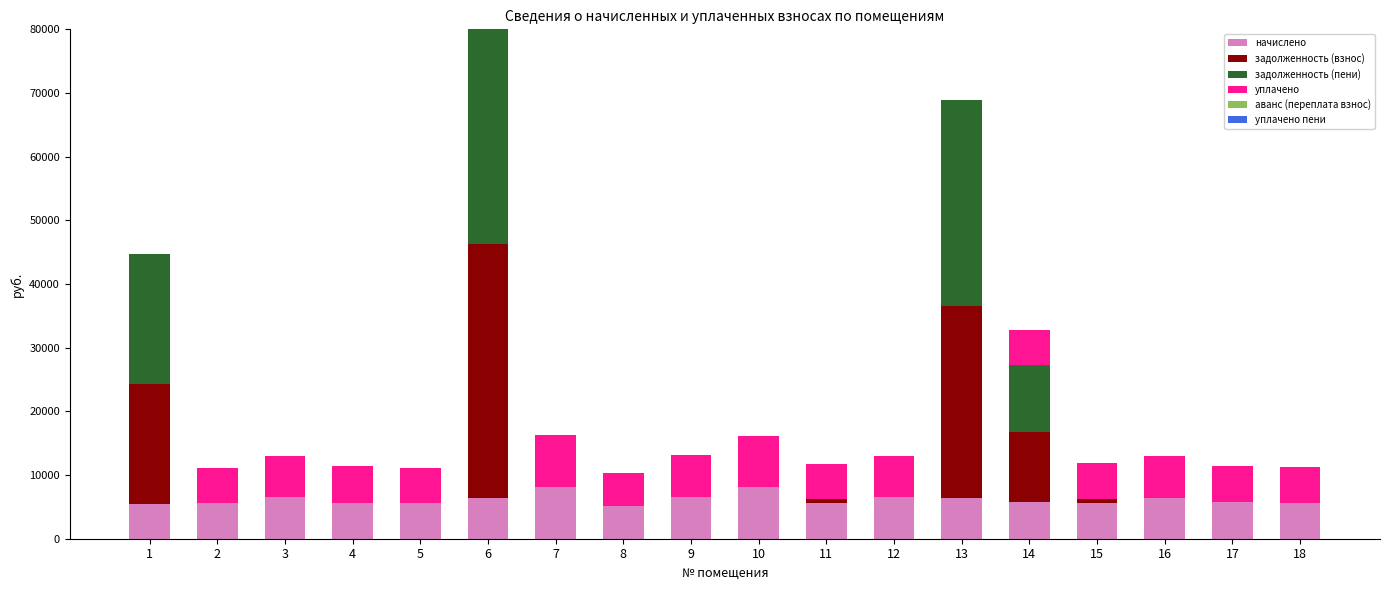

Is the value of задолженность (пени) at 16 greater than the value of аванс (переплата взнос) at 2?

No